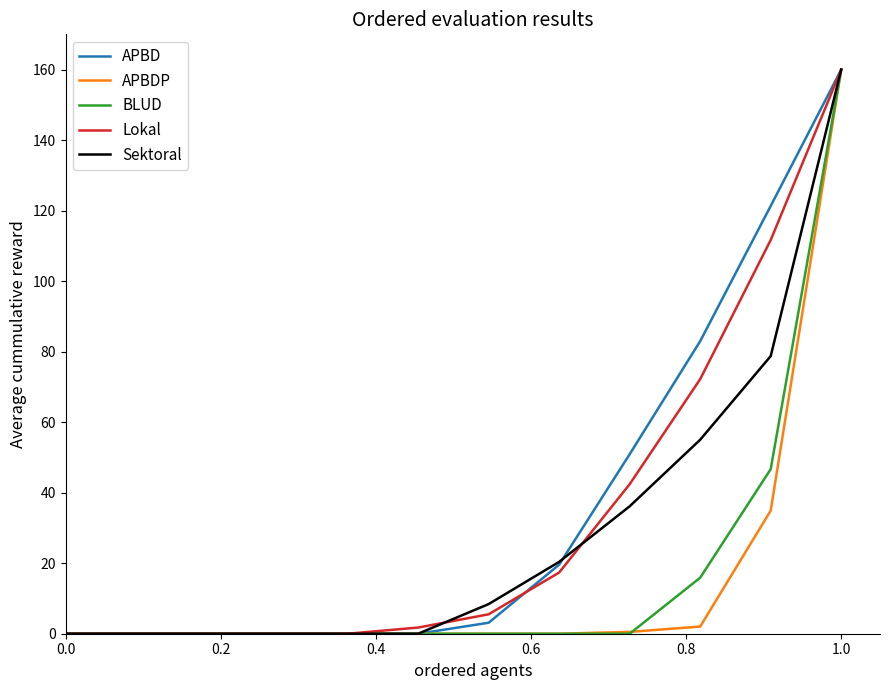

What are all the series names shown in the legend?

APBD, APBDP, BLUD, Lokal, Sektoral